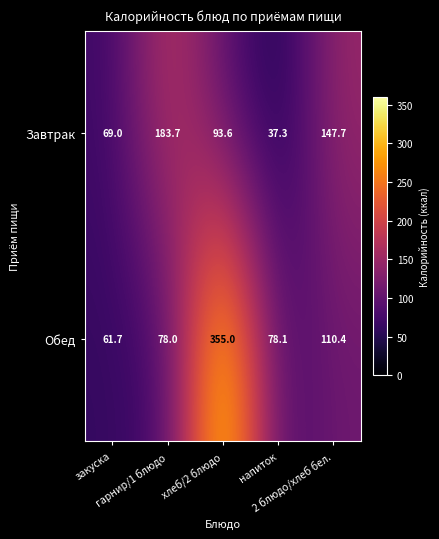

What is the greatest value displayed?

355.0